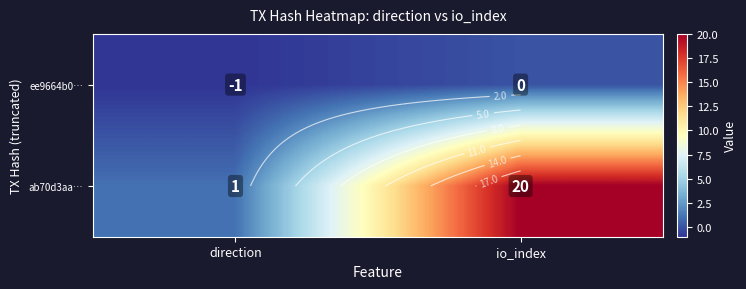

Rank the series by their maximum value, from highest to lowest.

ab70d3aa…, ee9664b0…